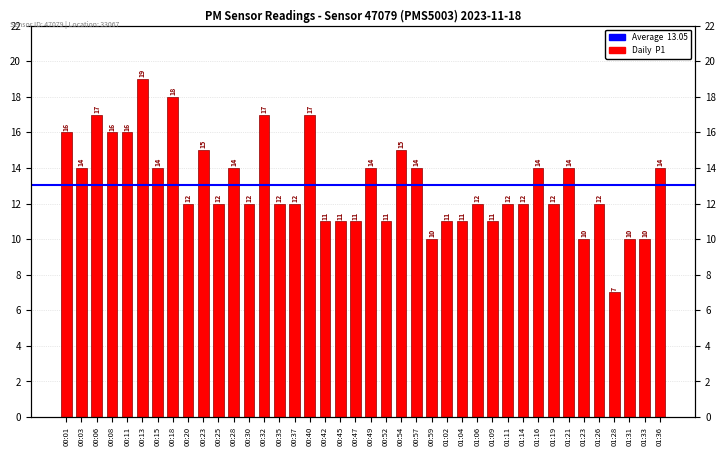

Which label corresponds to the largest value in the chart?

00:13